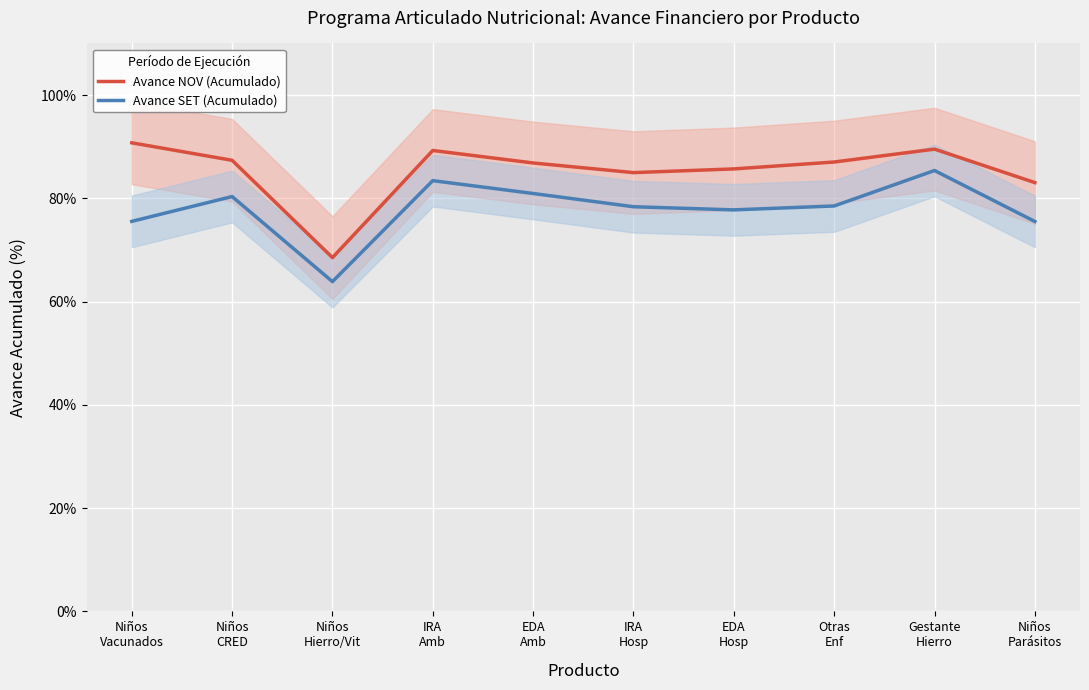

At which label does Avance SET (Acumulado) reach its minimum?

Niños
Hierro/Vit